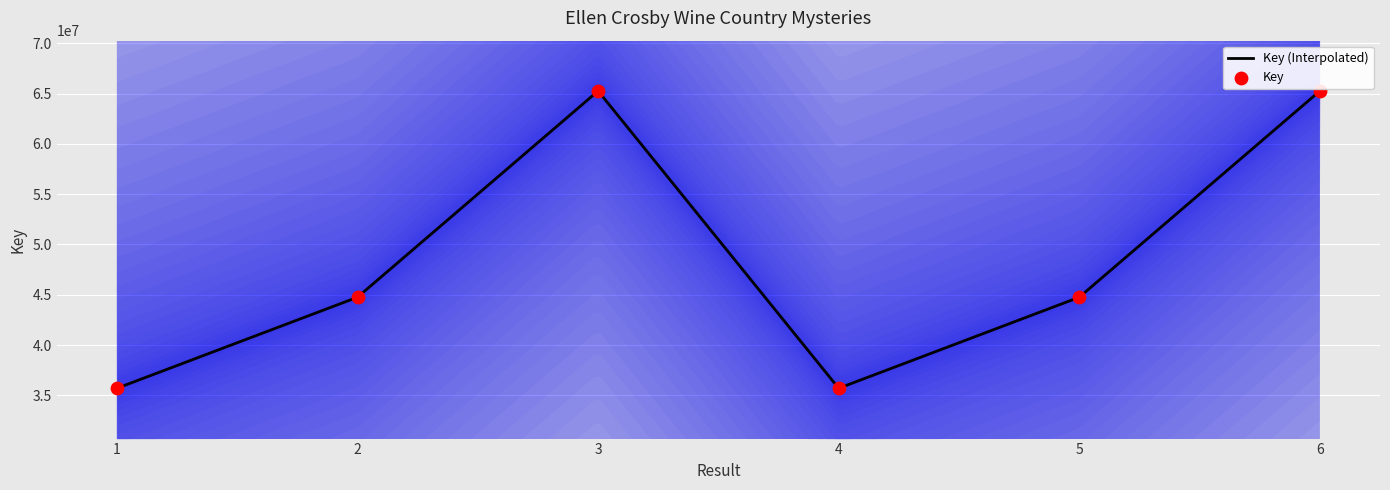

What is the change in value from 2 to 3?

+20502841